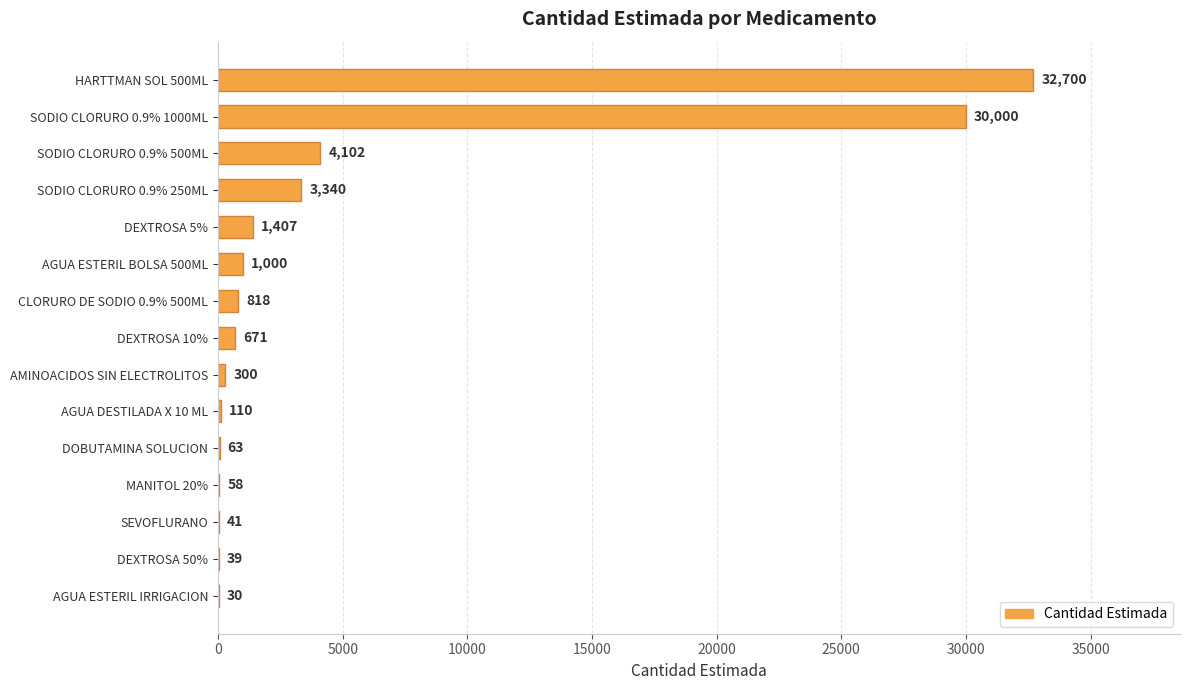

What is the sum of all values?

74679